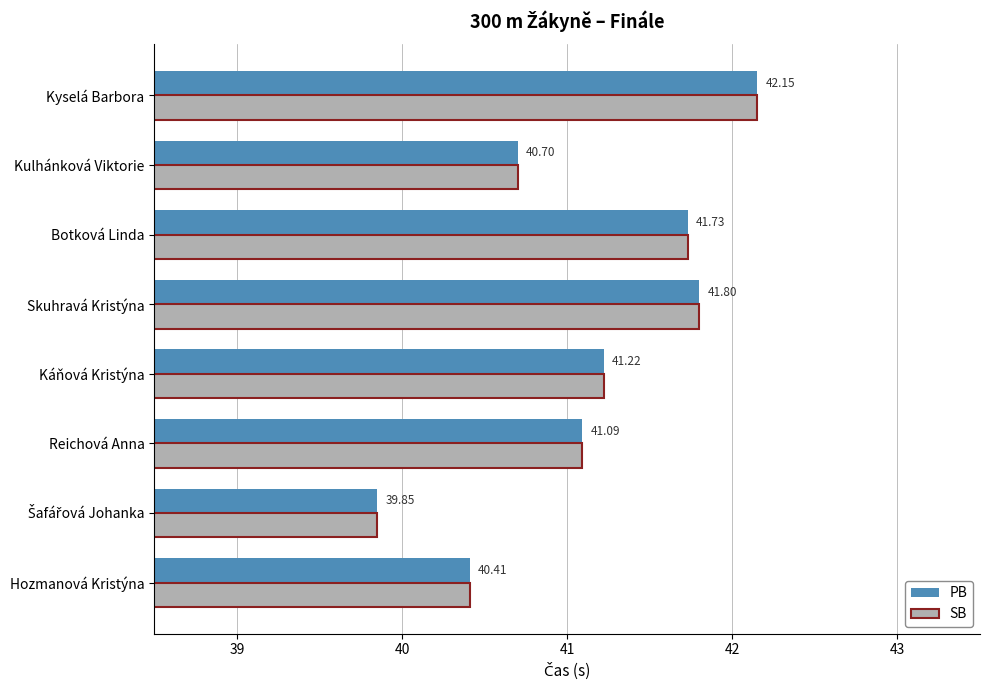

What is the total value across all series at Kyselá Barbora?

84.3